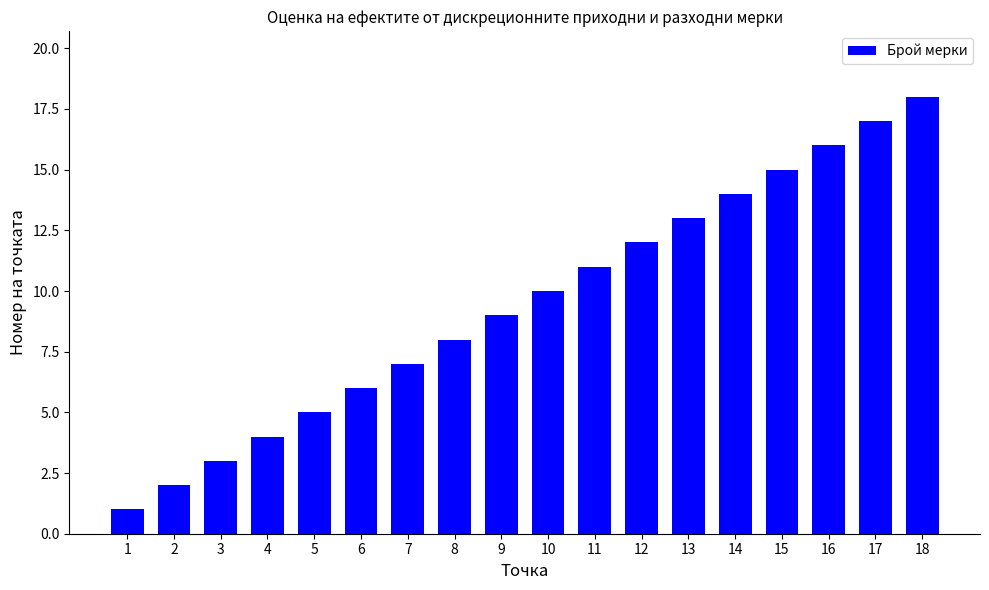

What is the difference between the second highest and second lowest values?

15